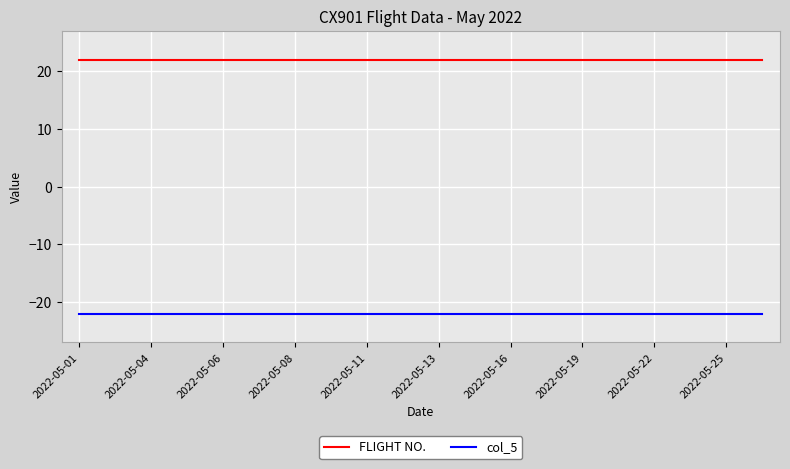

List the series in order of their peak value, lowest first.

col_5, FLIGHT NO.